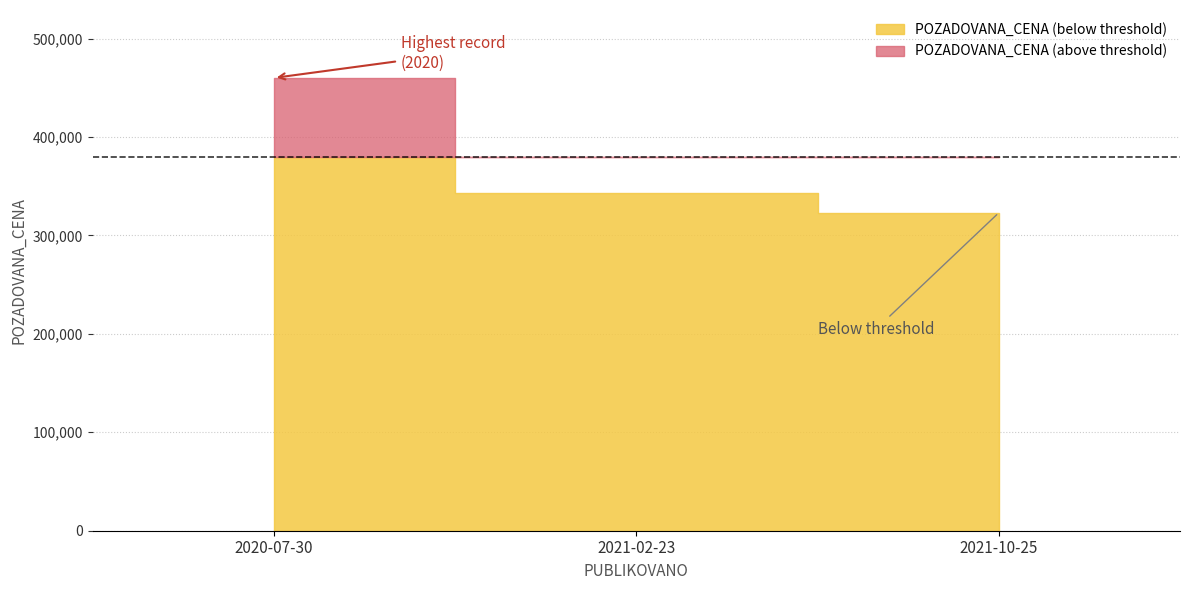

What is the smallest value displayed?

323000